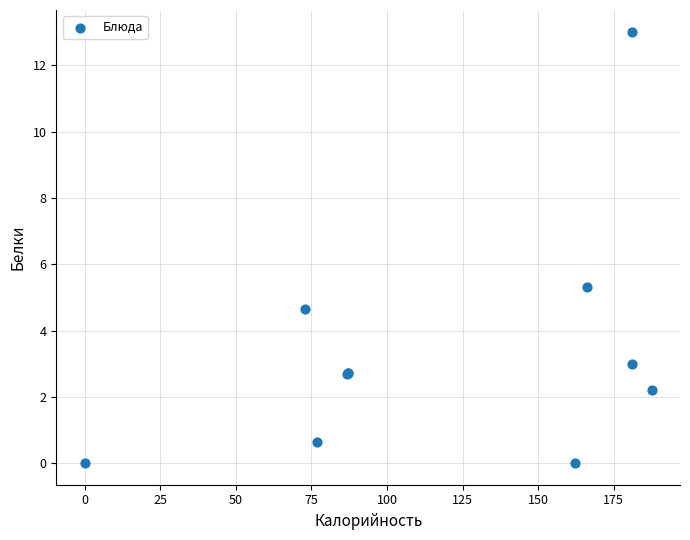

What Y value in the scatter plot is closest to 6?

5.3